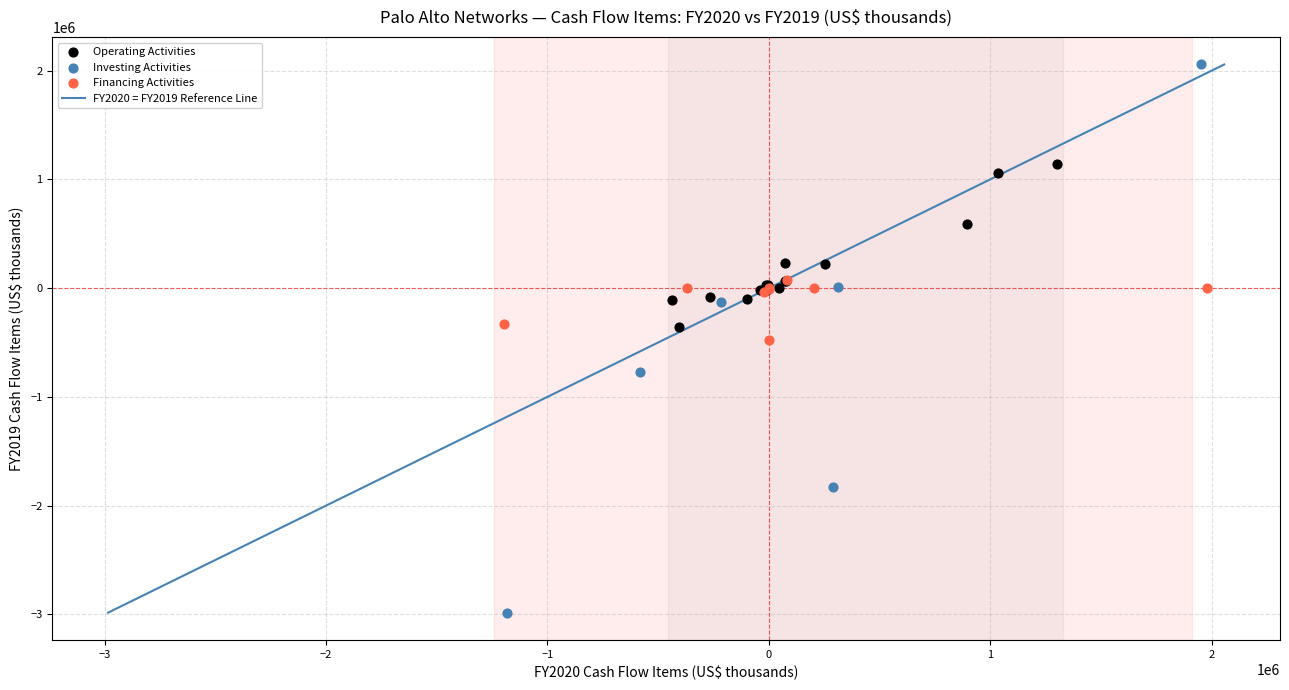

Which series contains the highest Y value?

Investing Activities